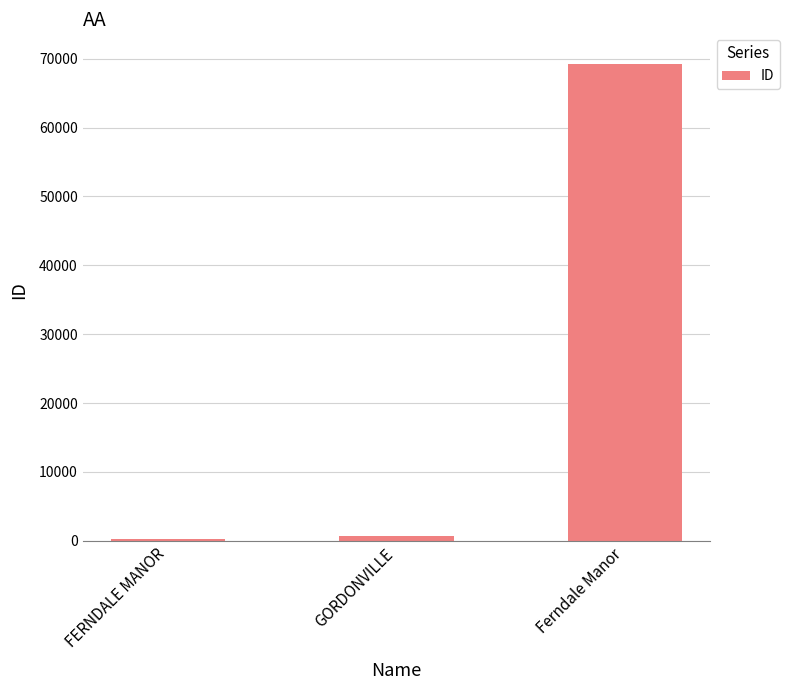

Is it true that the value at Ferndale Manor is 105366?

False